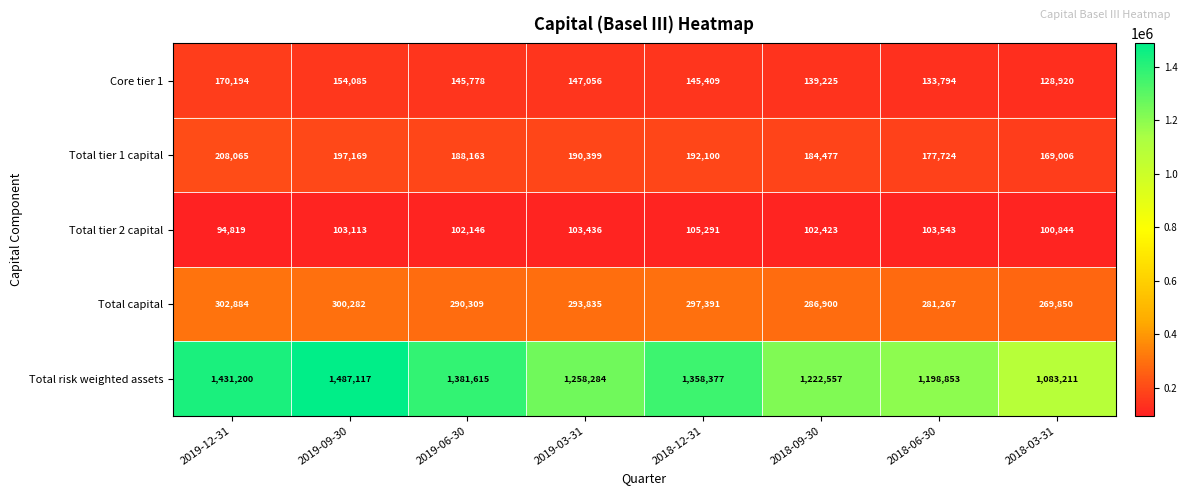

At which category is the sum across all series the highest?

2019-09-30